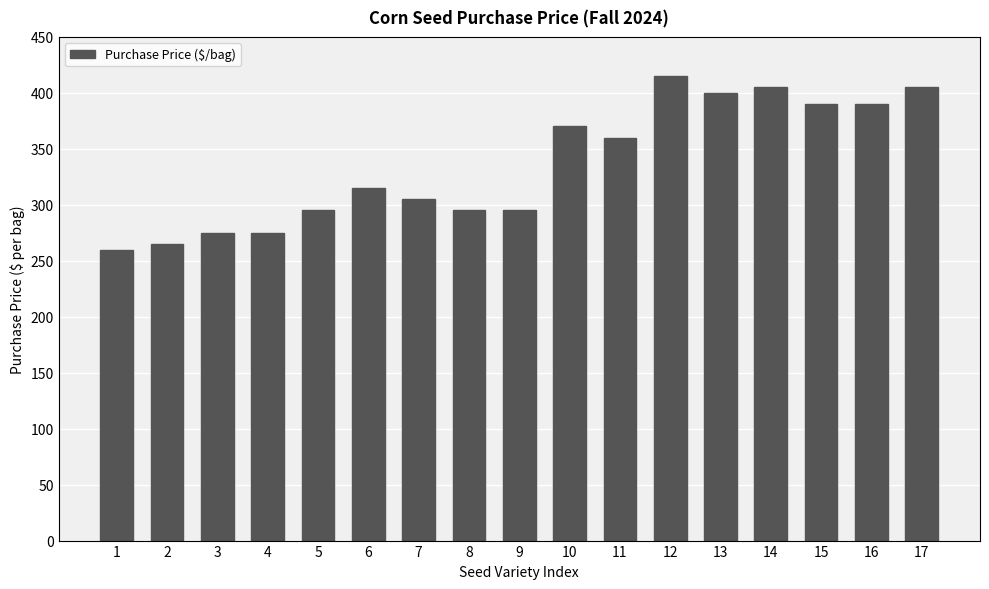

What is the sum of the values at 3 and 4?

550